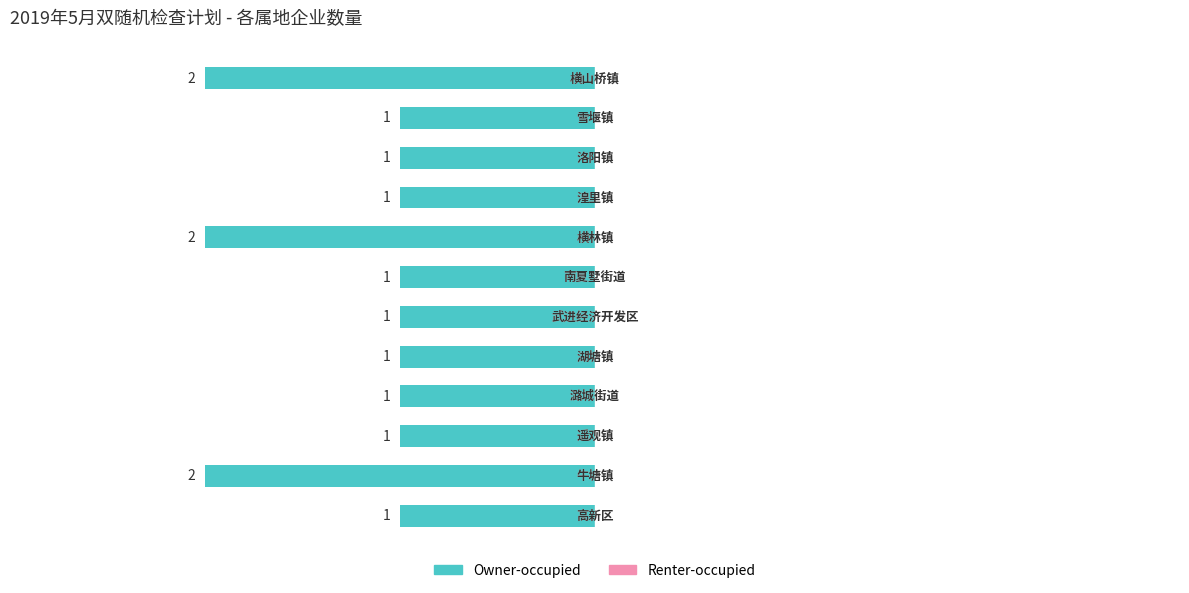

How many bars are there in total?

12